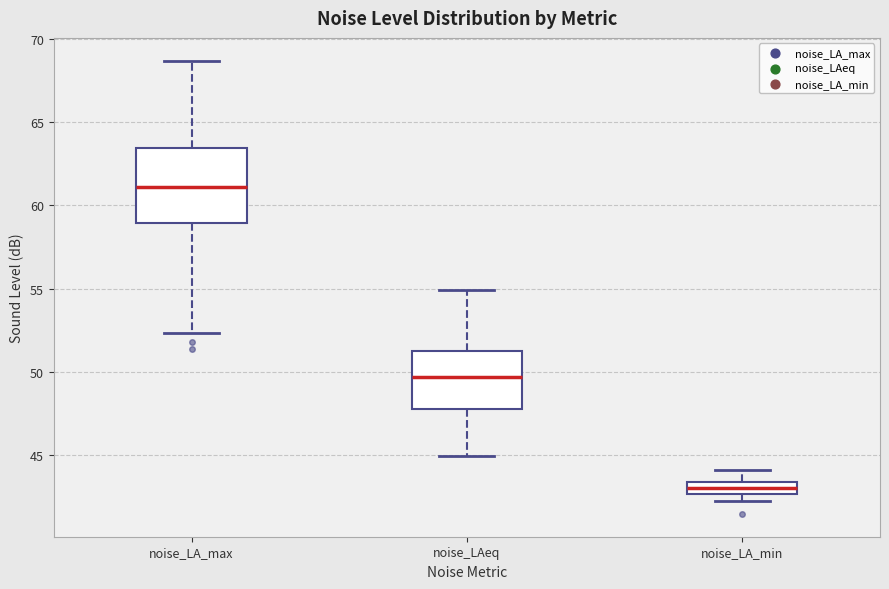

Comparing the boxes themselves (not the whiskers), which one is the tallest?

noise_LA_max